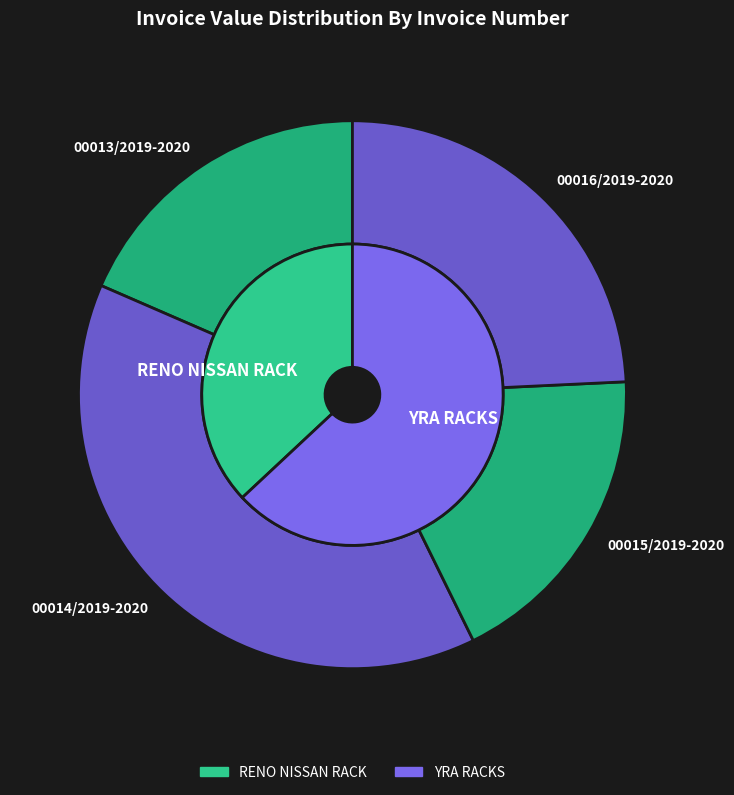

Rank the categories by value from highest to lowest.

00014/2019-2020, 00016/2019-2020, 00013/2019-2020, 00015/2019-2020